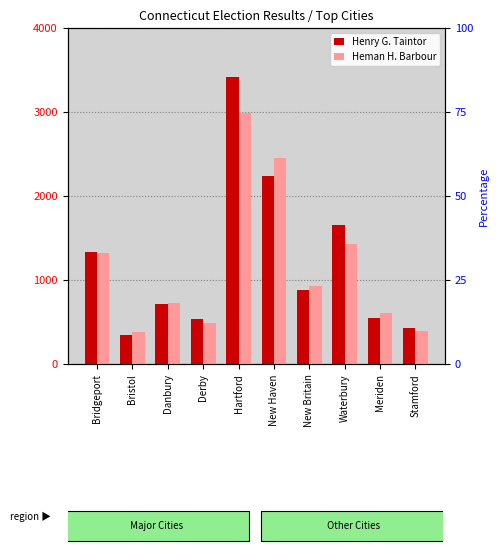

True or false: Heman H. Barbour has a value of 359 at Danbury.

False